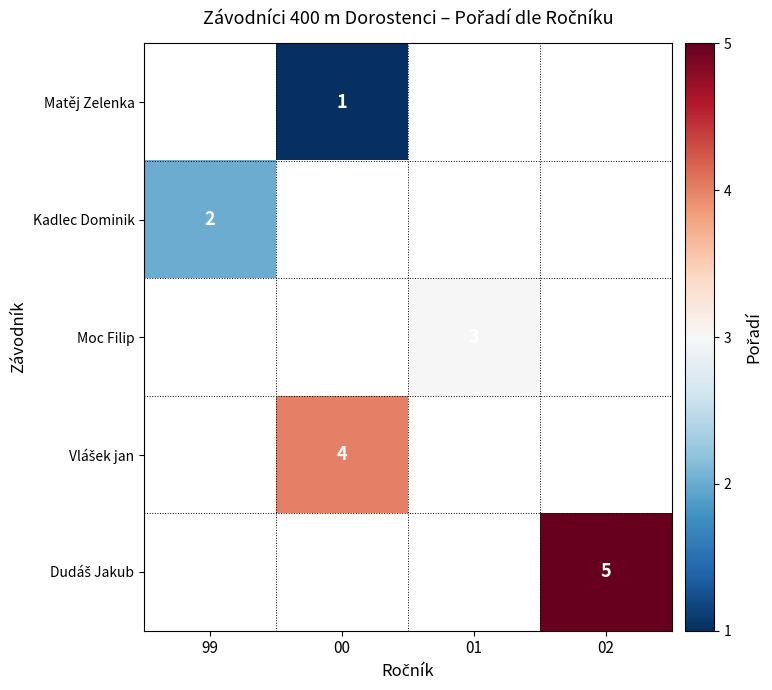

How many distinct data groups are displayed?

5